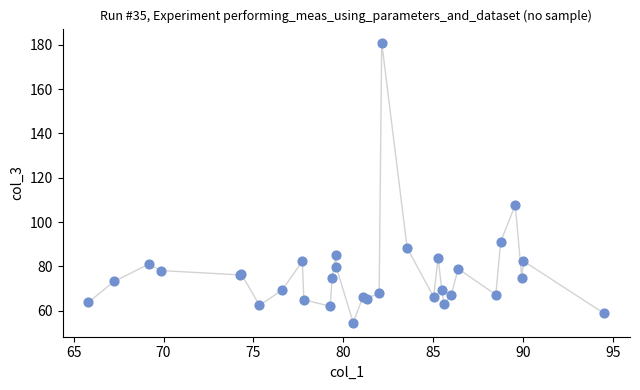

What Y value in the scatter plot is closest to 117?

107.6